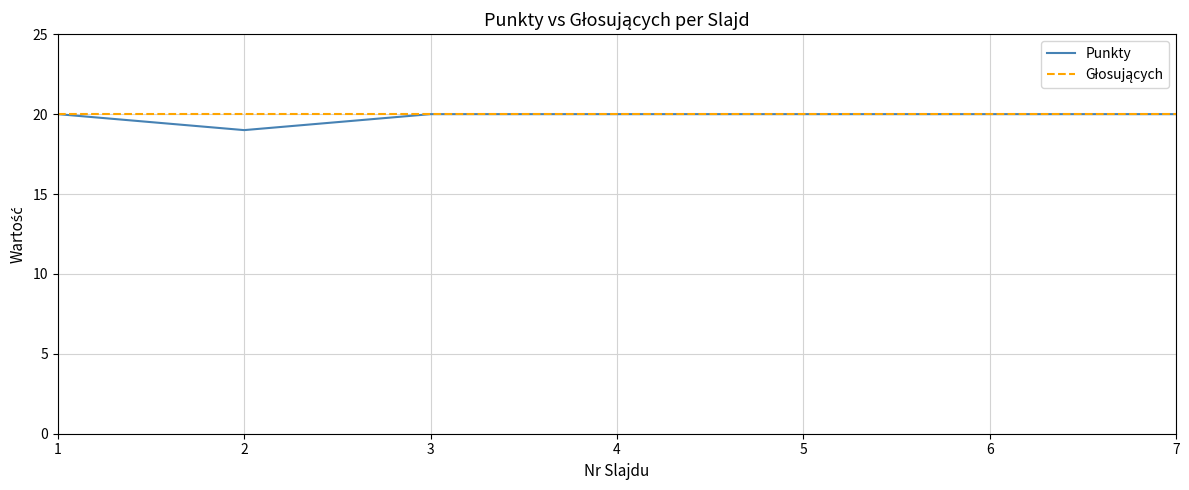

What is the total value across all series at 7?

40